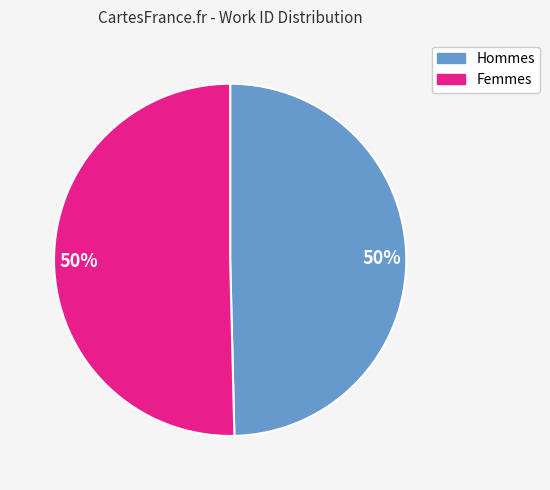

To the nearest percent, what is the average slice percentage?

50%